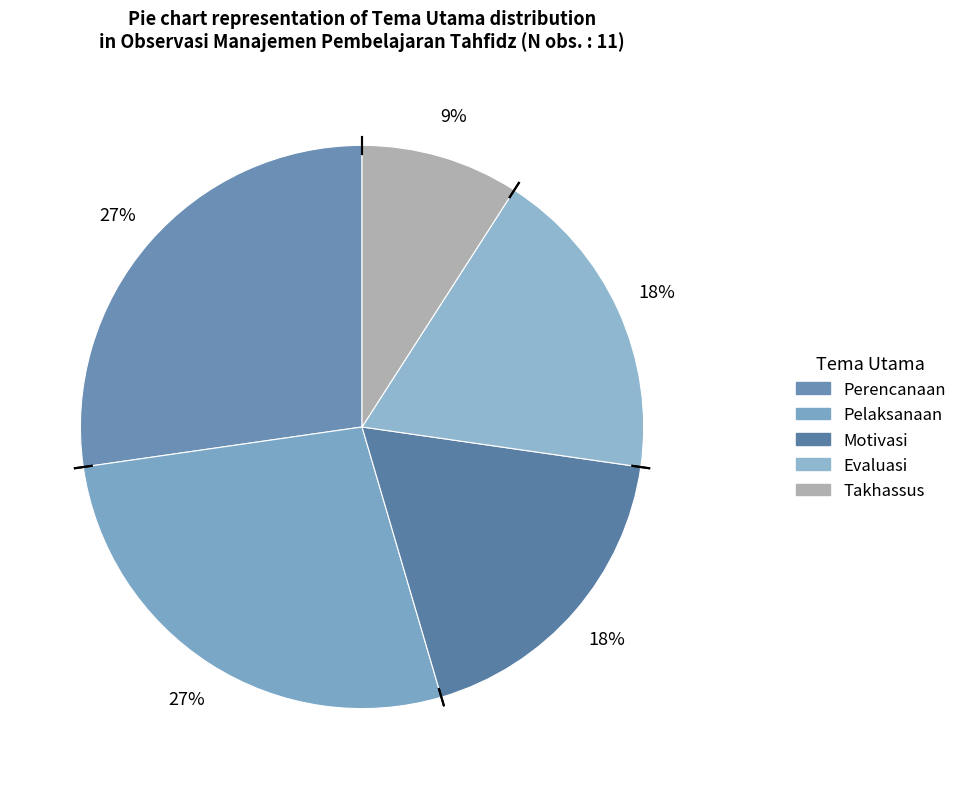

To the nearest percent, what portion does Motivasi represent?

18%